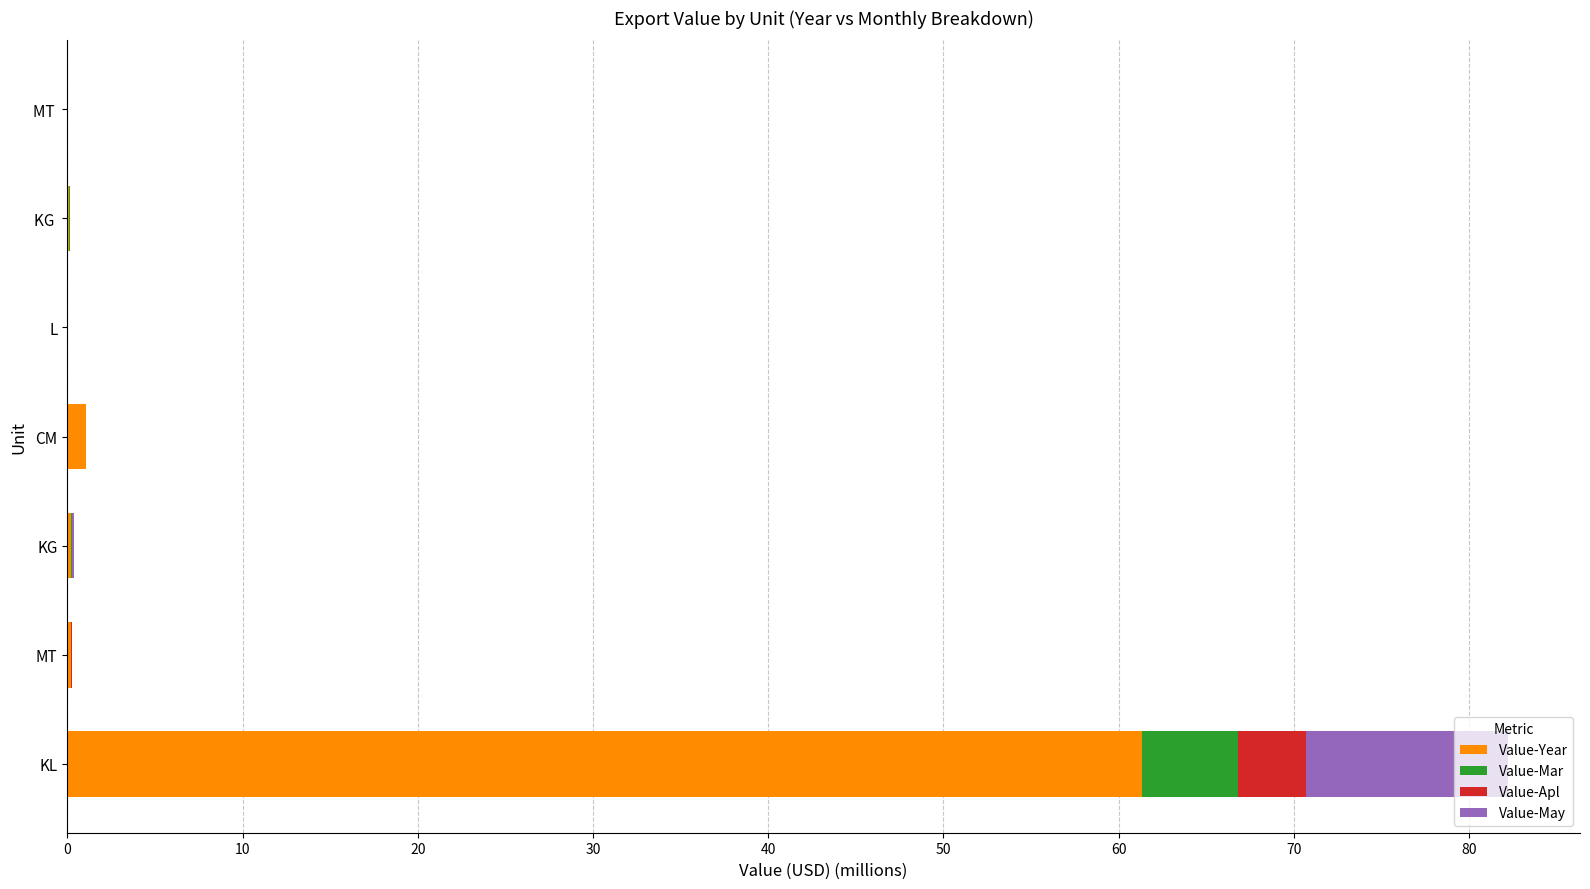

What is the sum of all Value-Year values?

63.0